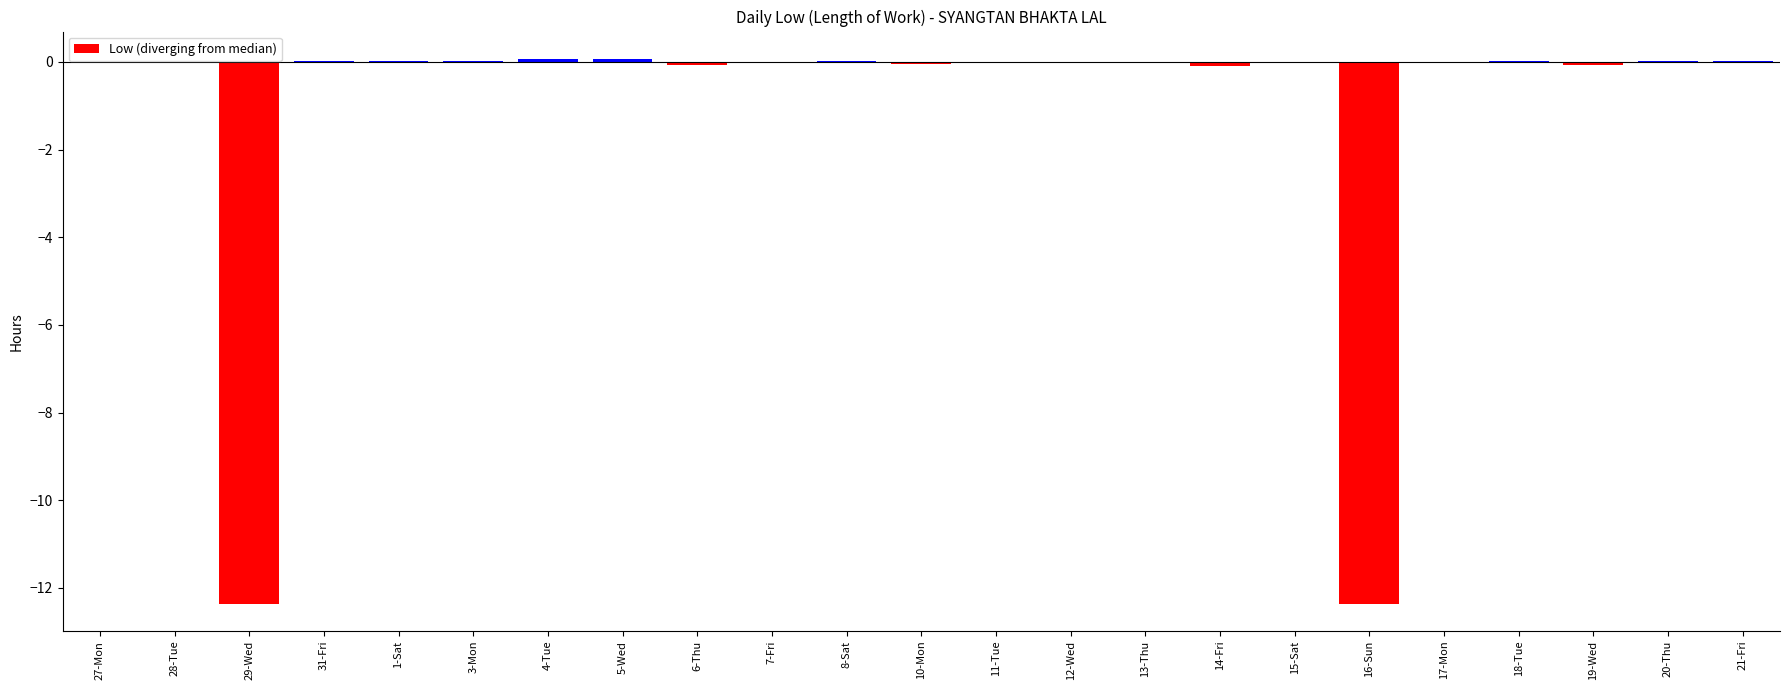

Does the chart contain stacked bars?

No